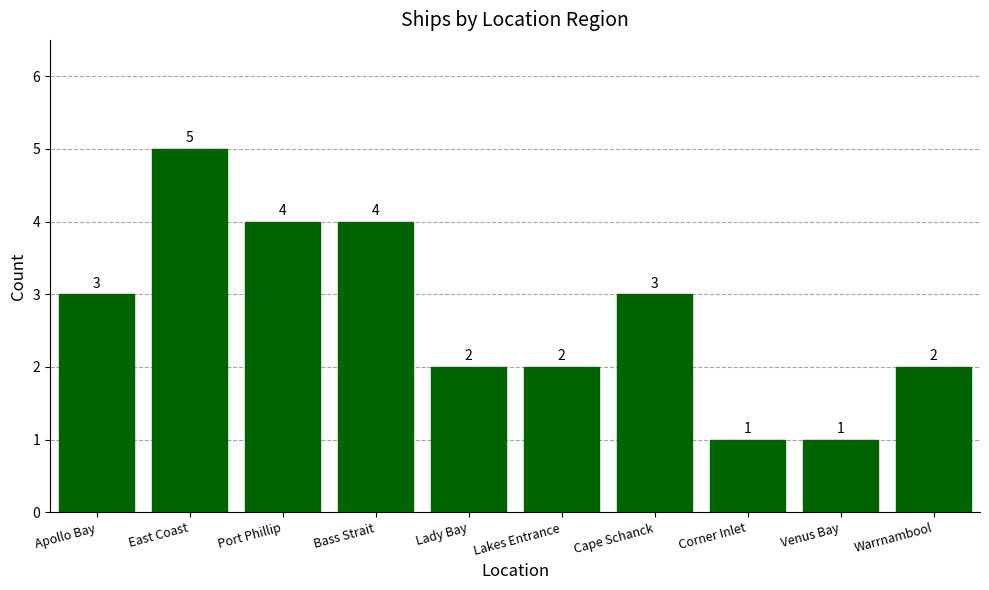

Approximately how many times larger is the value at Apollo Bay compared to Venus Bay?

3.0